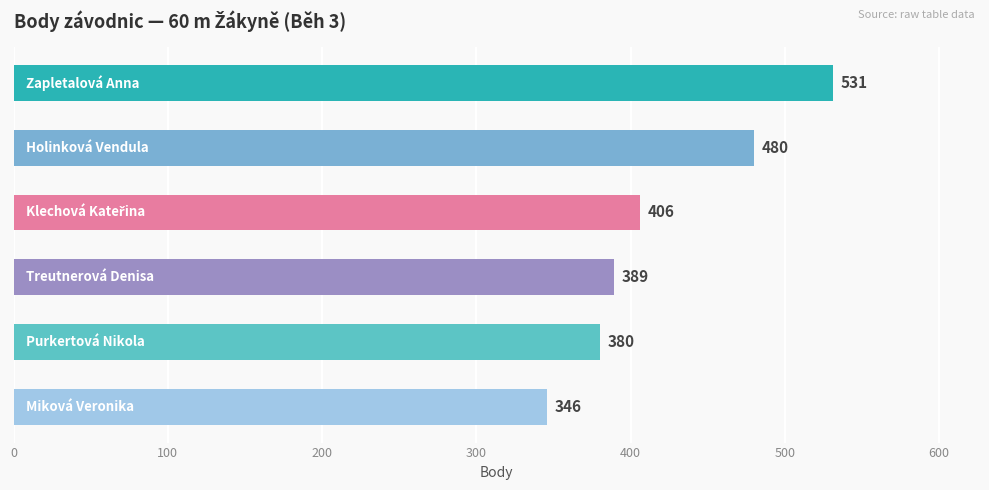

What is the value of the 4th bar from the top?

389